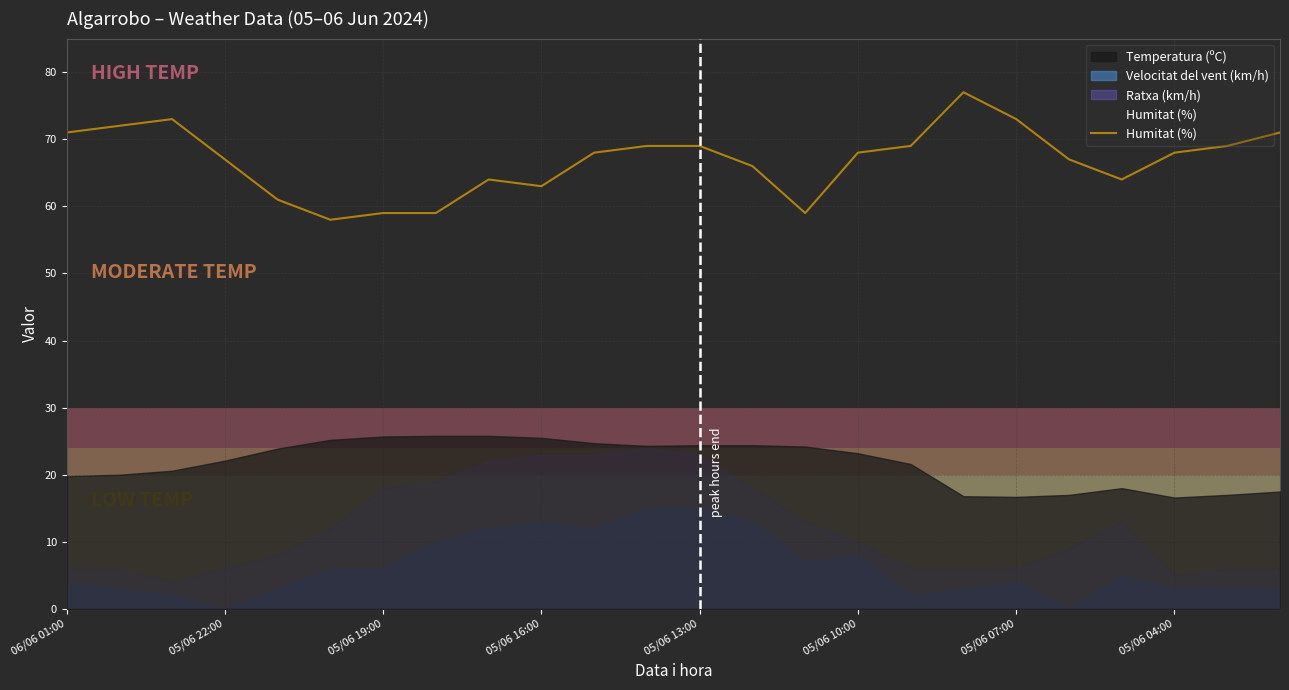

What is the maximum value for Humitat (%)?

77